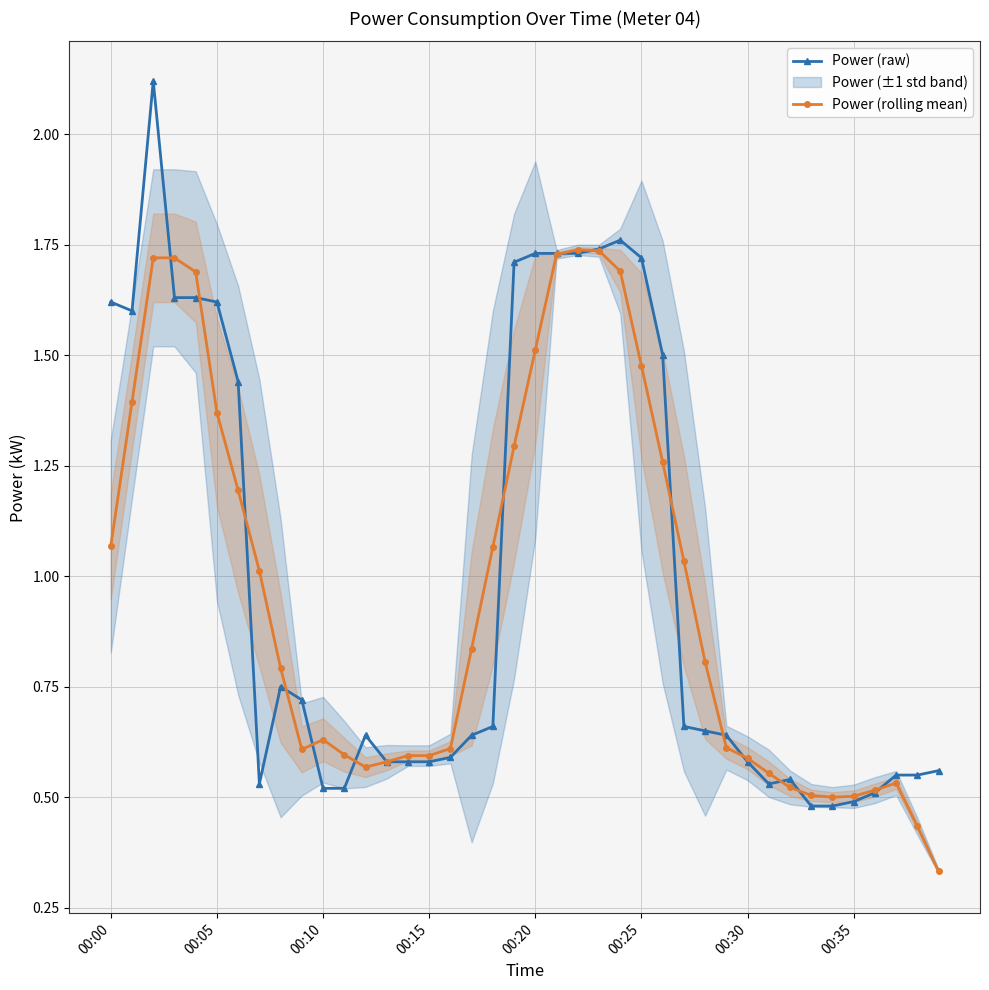

What value does the Power (raw) series have at 11?

0.5